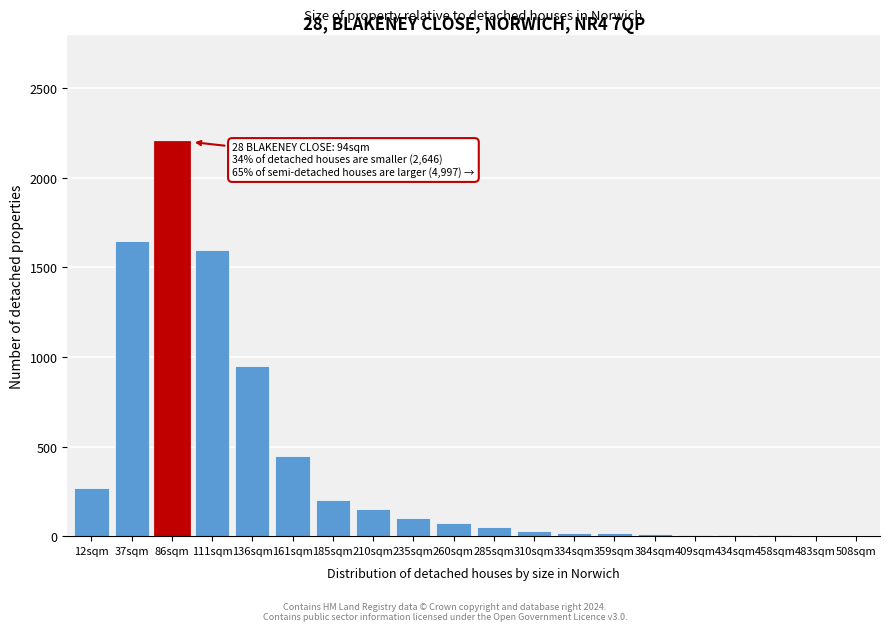

What is the change in value from 37sqm to 210sqm?

-1500